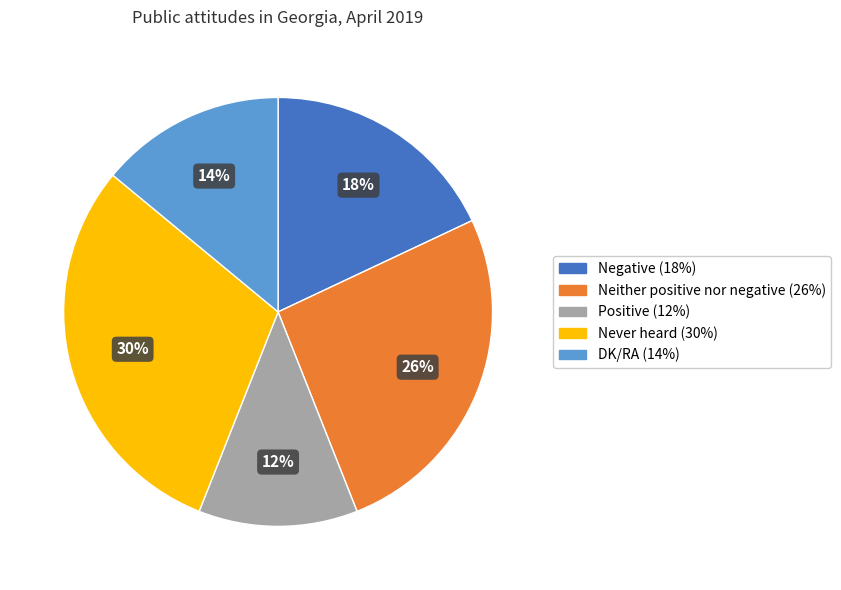

Is the sum of Neither positive nor negative and DK/RA greater than half?

No